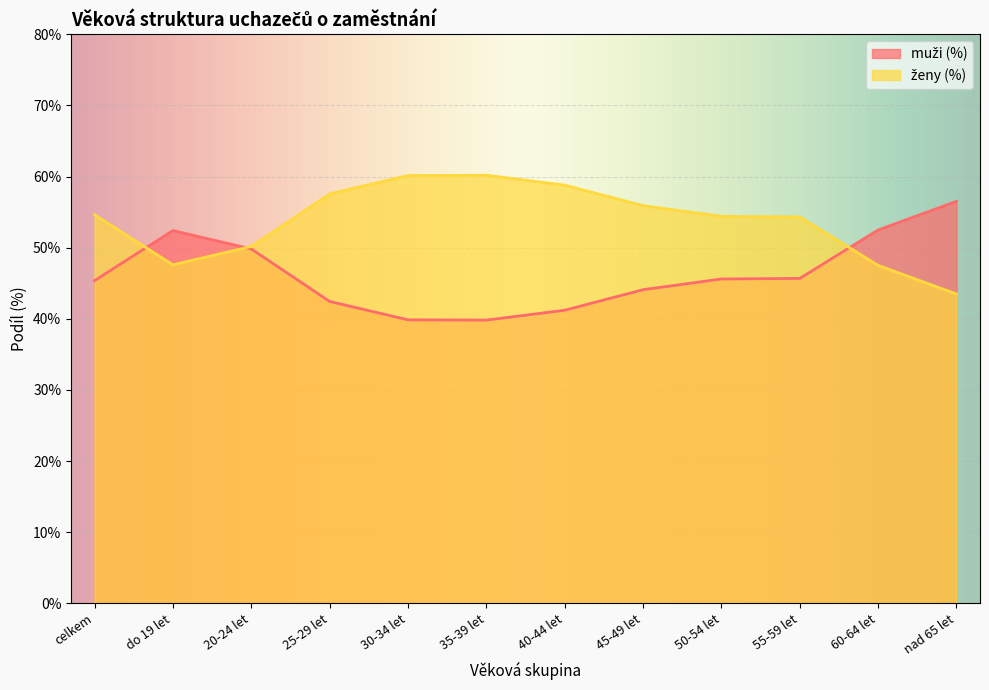

What is the maximum value shown in the chart?

60.2